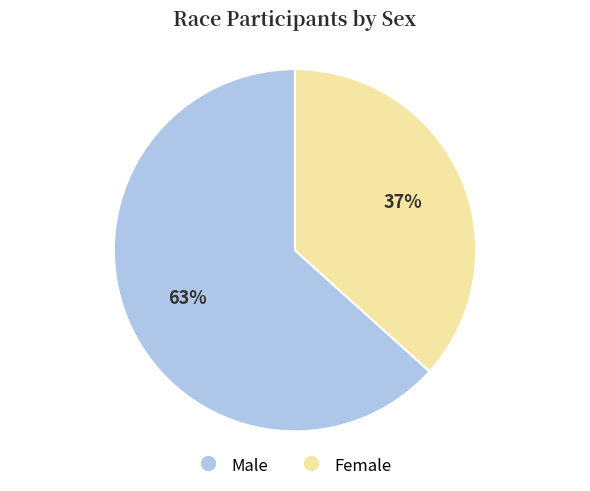

Which category accounts for the majority?

Male